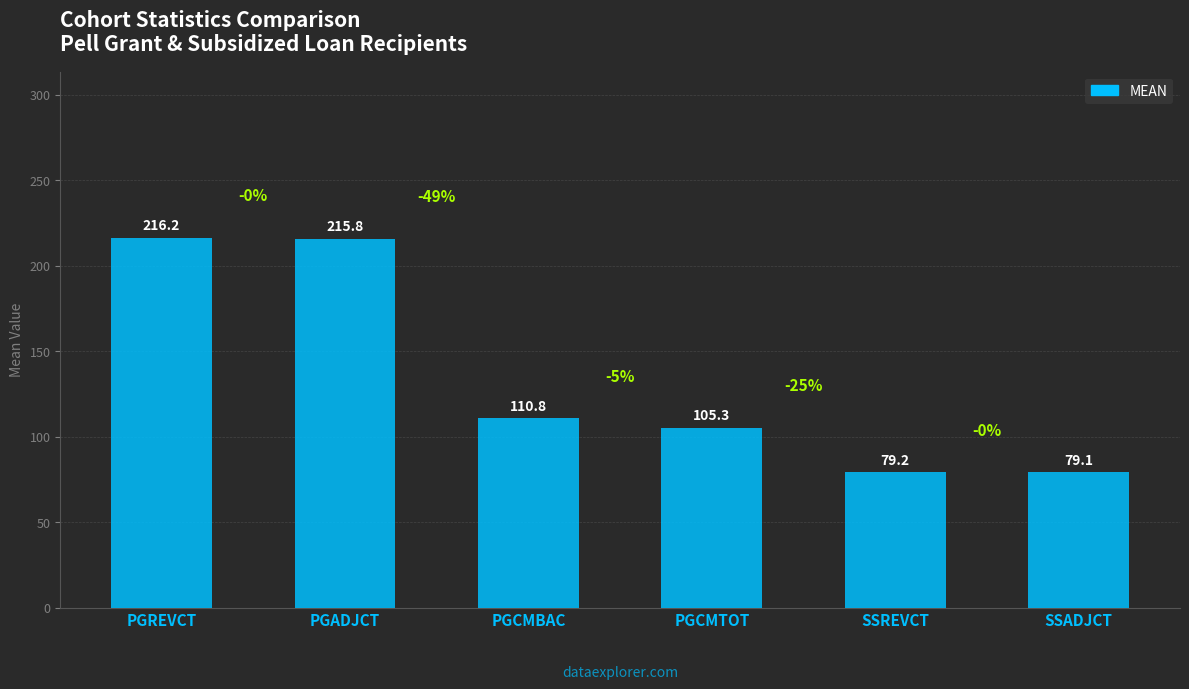

At which category does the chart reach its peak across all series?

PGREVCT